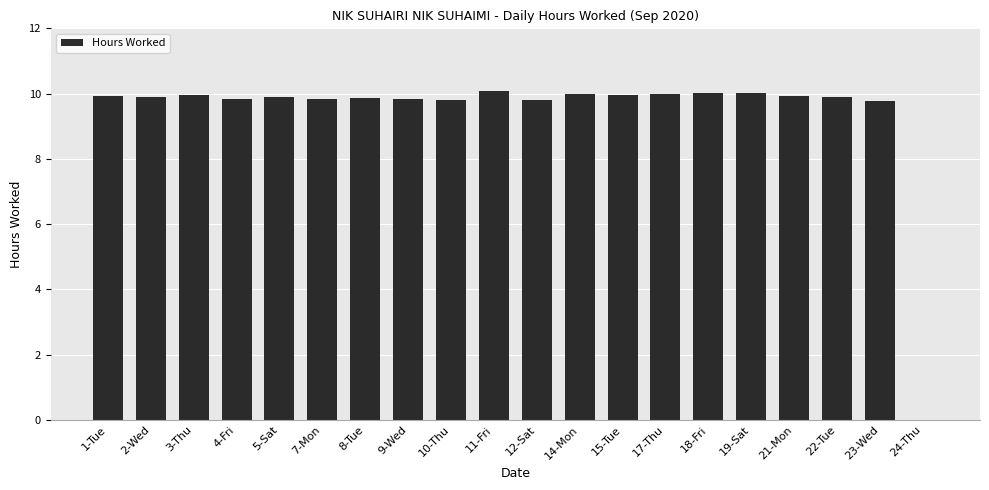

Between 24-Thu and 22-Tue, which is larger?

22-Tue